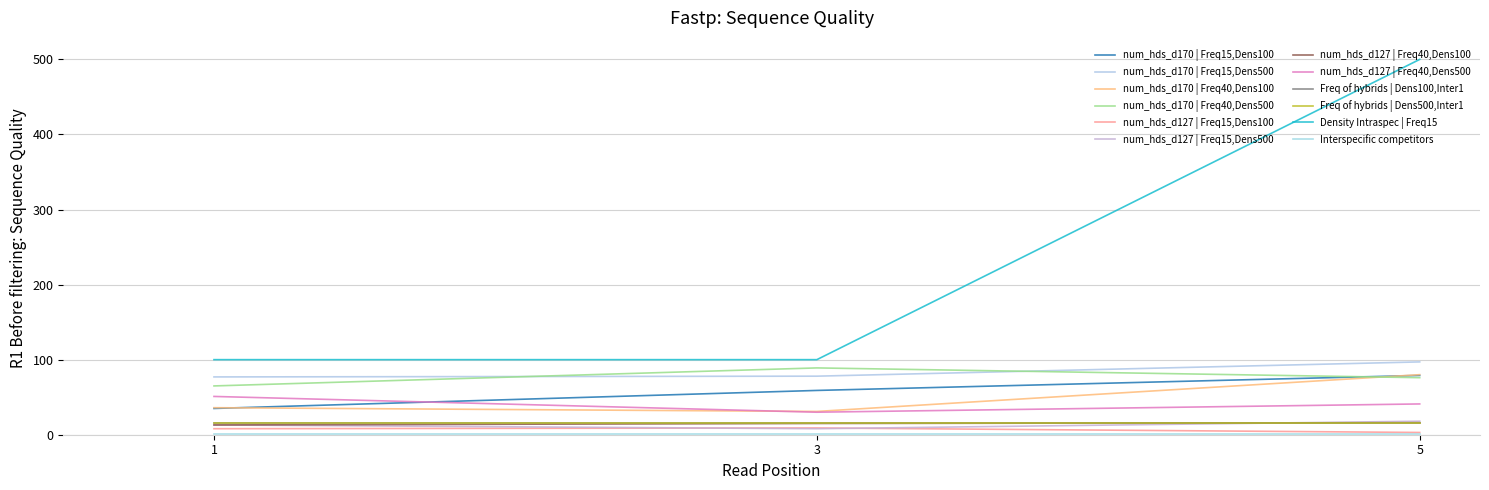

The value of Interspecific competitors at 5 is 1. True or false?

False